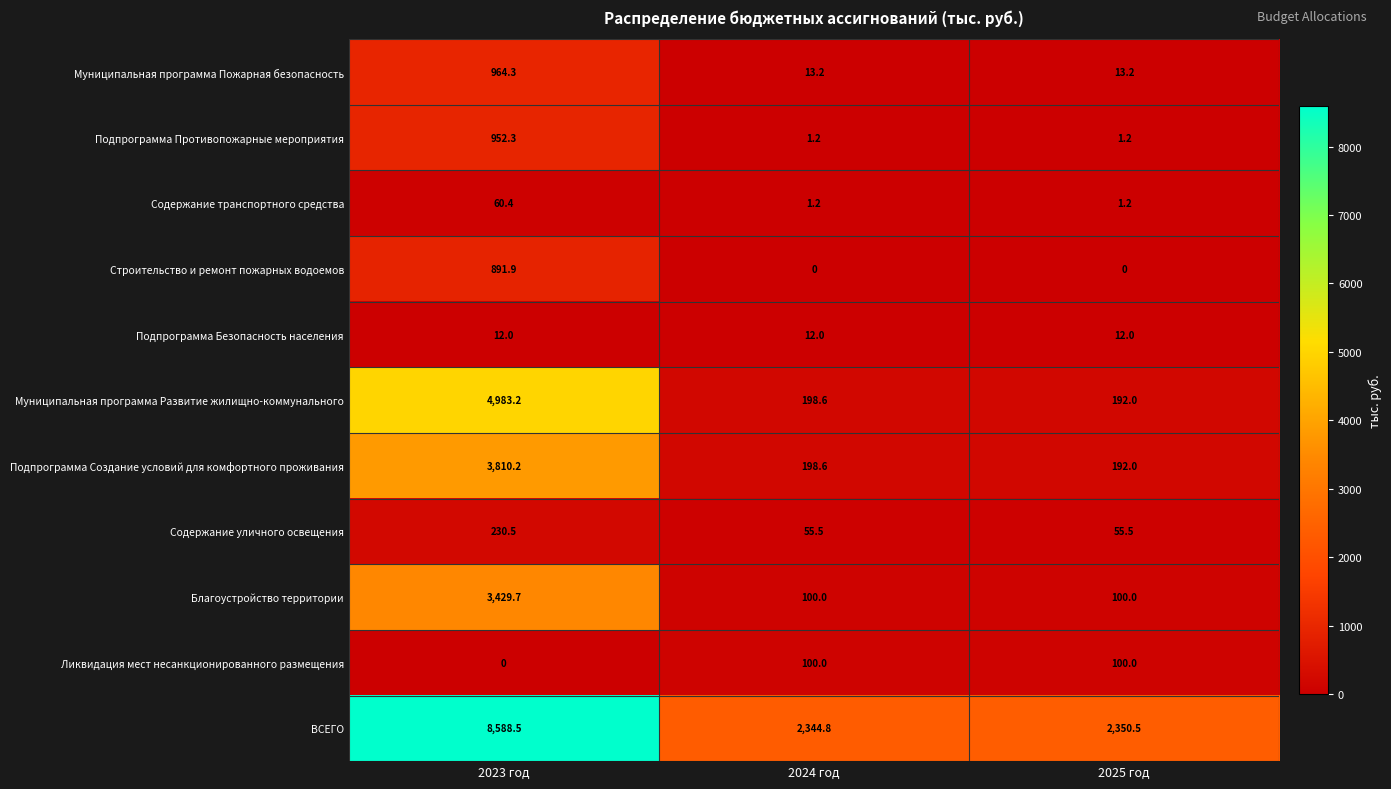

What is the lowest value of the Подпрограмма Противопожарные мероприятия series?

1.2